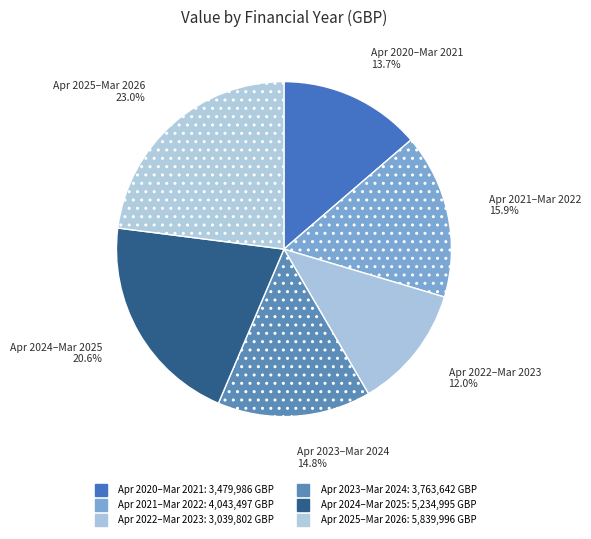

What is the smallest slice in the pie chart?

April 2022 - March 2023